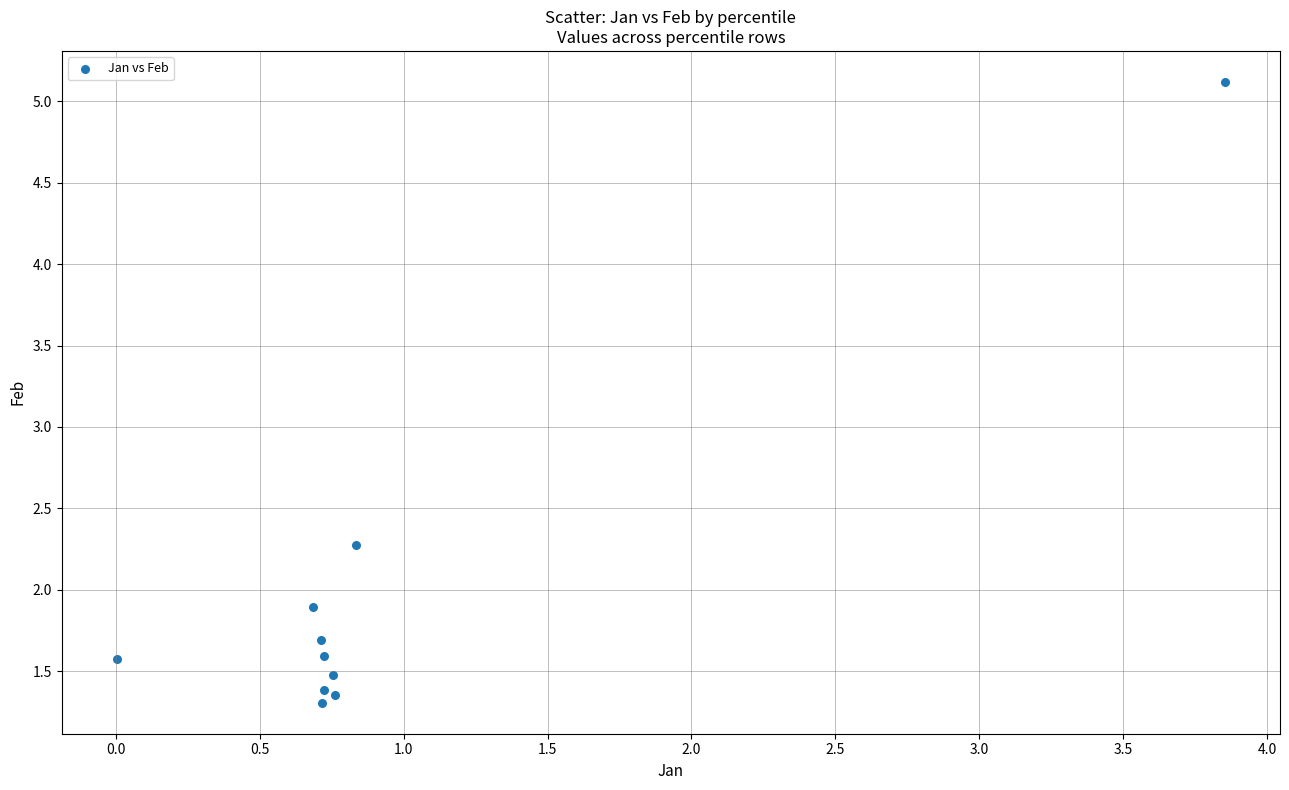

What Y value in the scatter plot is closest to 3?

2.3